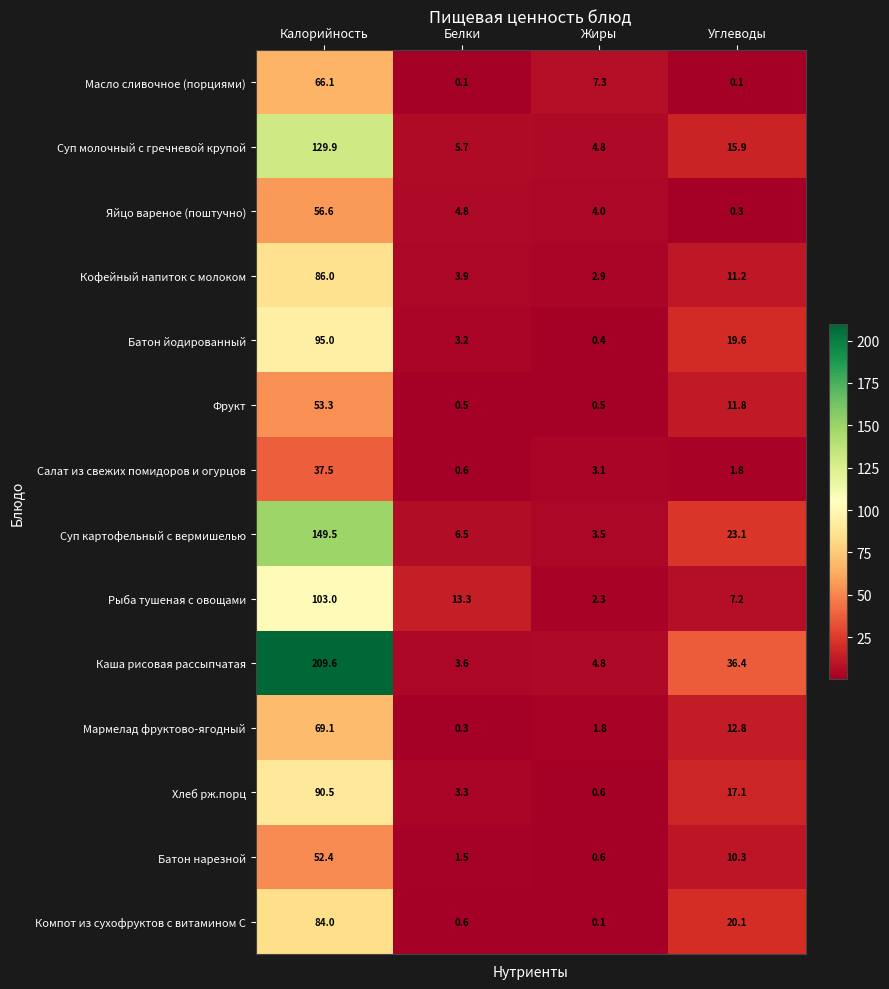

True or false: Каша рисовая рассыпчатая has a value of 209.6 at Калорийность.

True